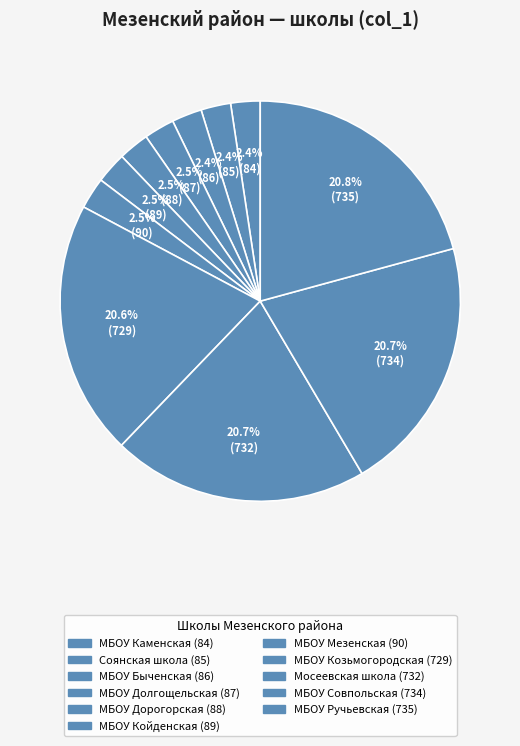

How many segments does this pie chart have?

11